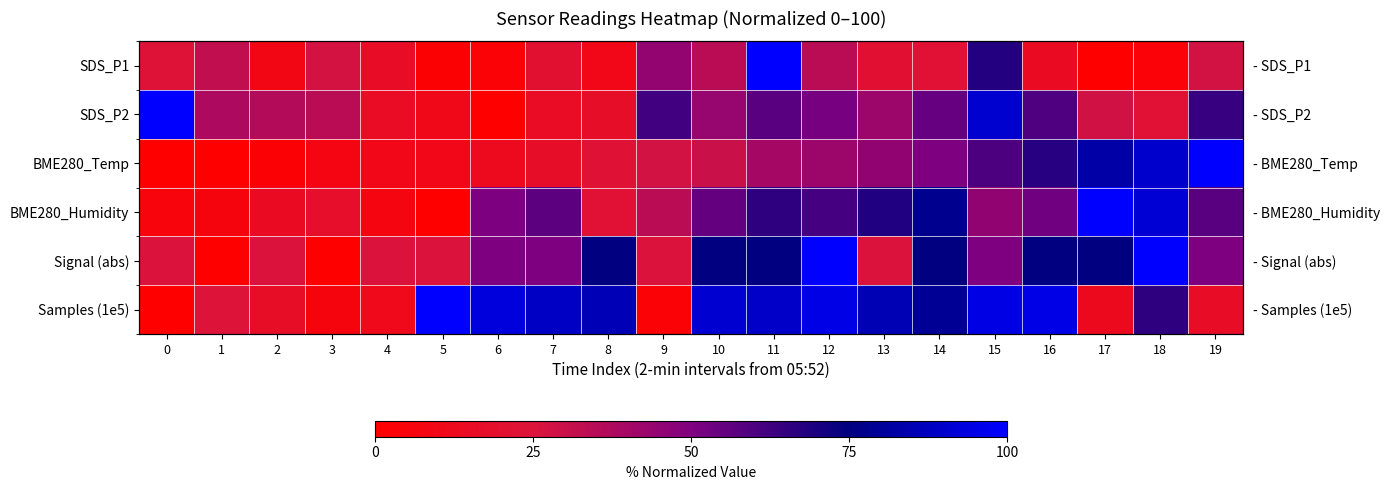

Read the BME280_Humidity value at 10.

55.5